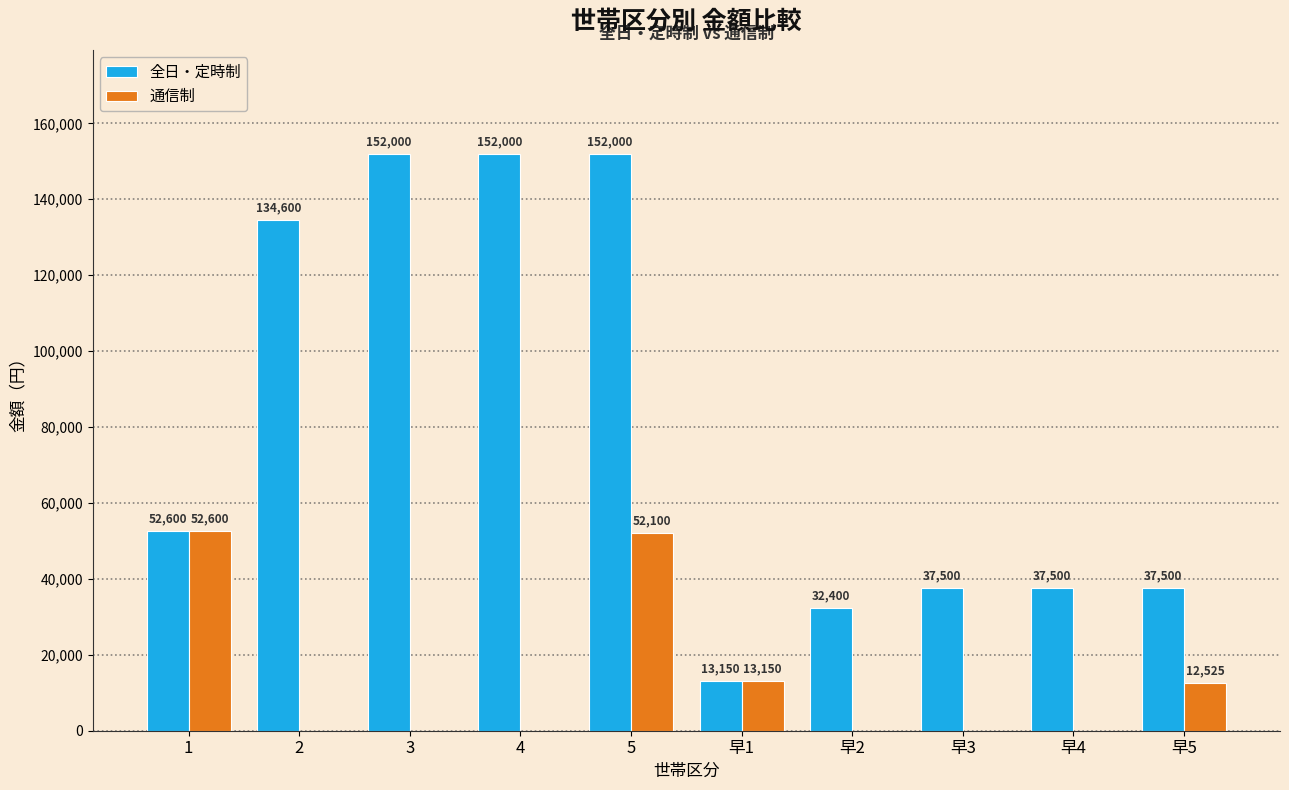

What is the difference between the 全日・定時制 values at 2 and 早3?

97100